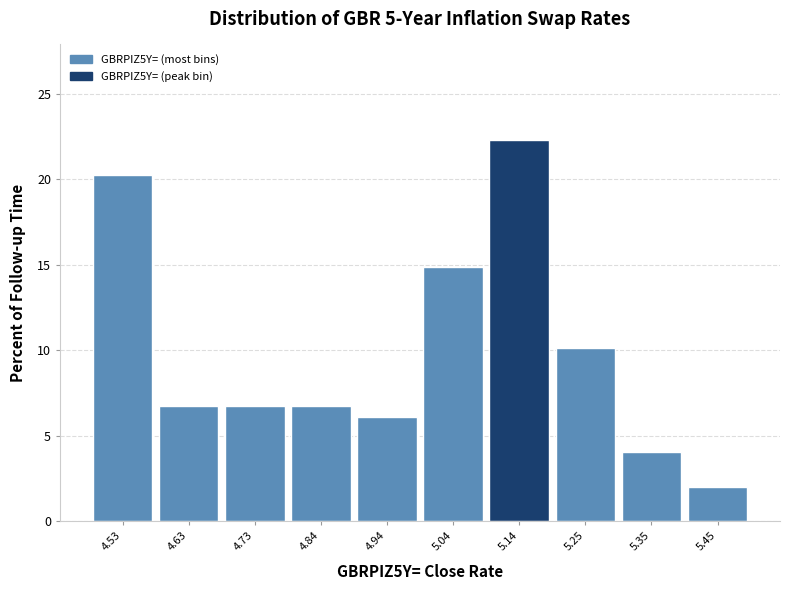

What is the height of the bar covering 5.00 to 5.10 on the x-axis? Neither the bar edges nor the heights are printed on the chart, so give them approximately, as read against the axes.

15.0